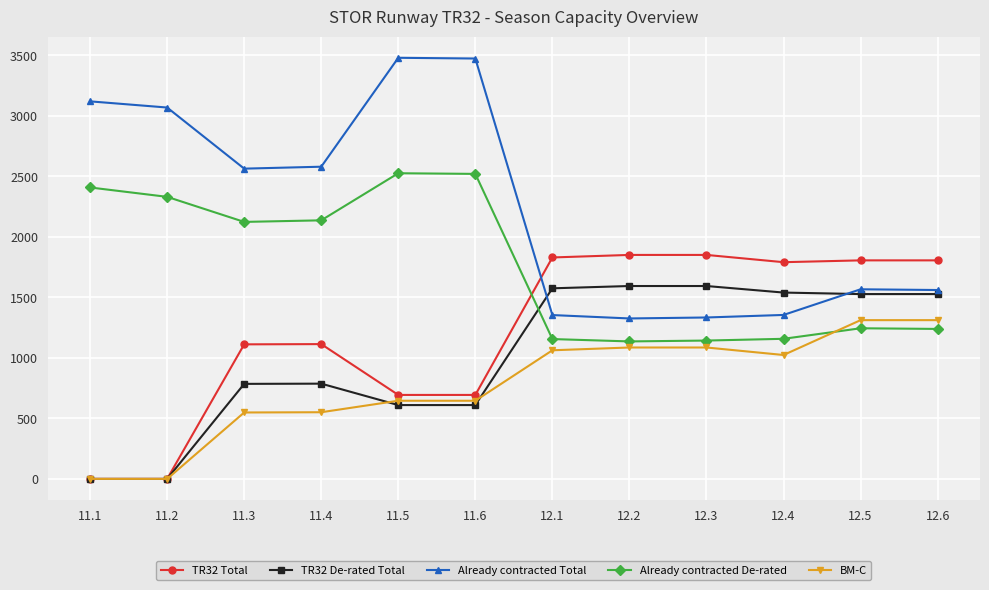

Which series has the largest range (max minus min)?

Already contracted Total